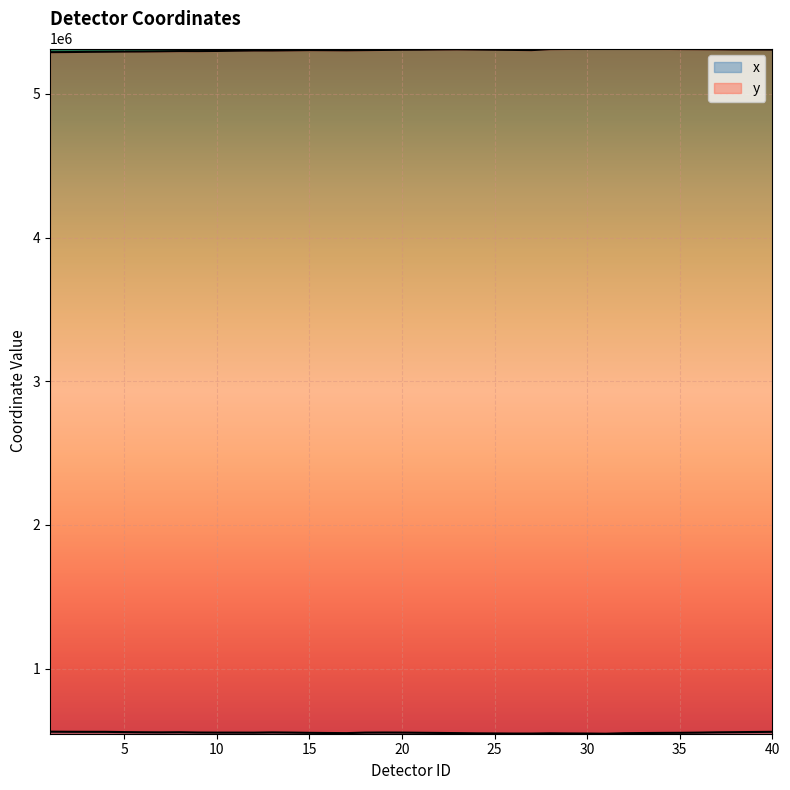

Is it true that x equals 548440 at 29?

True